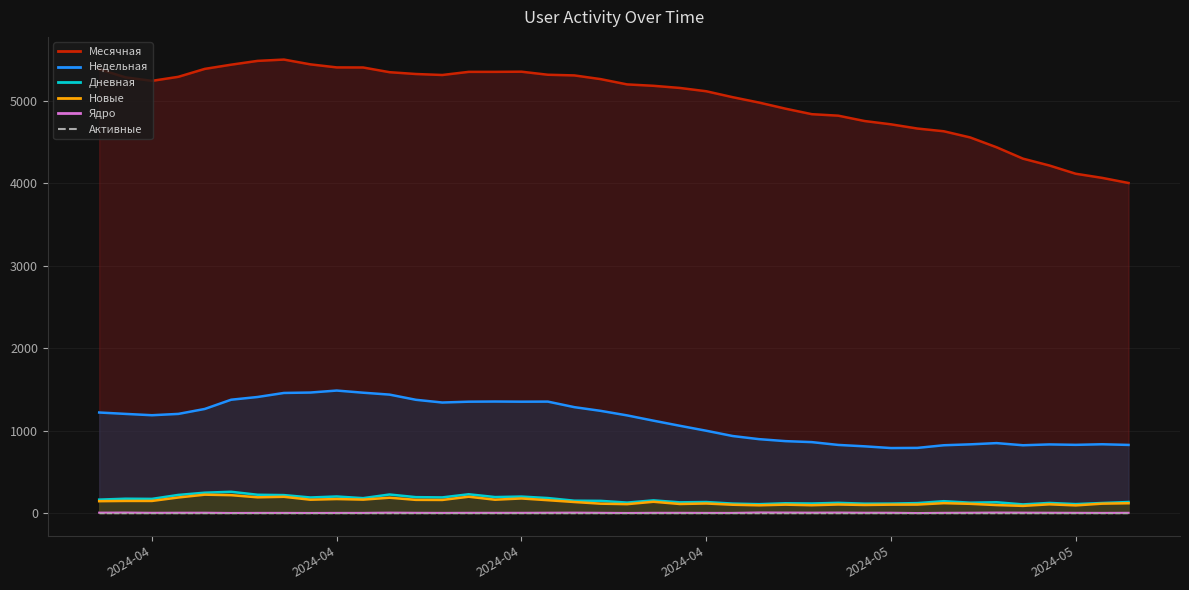

What is the average value of the Ядро series?

4